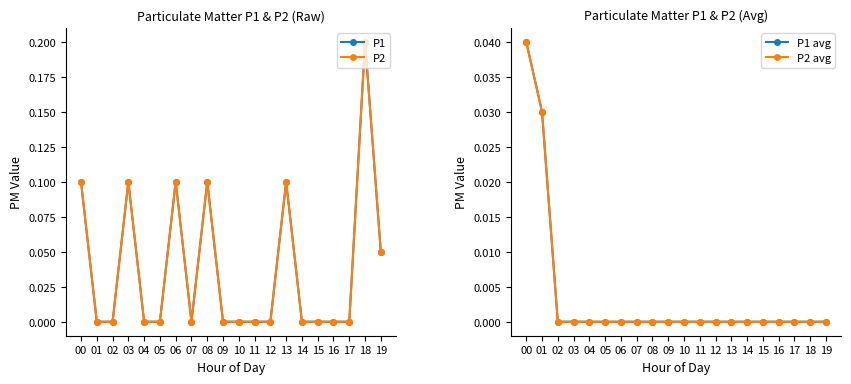

At 11, list the series in order from smallest to largest.

P1, P2, P1 avg, P2 avg